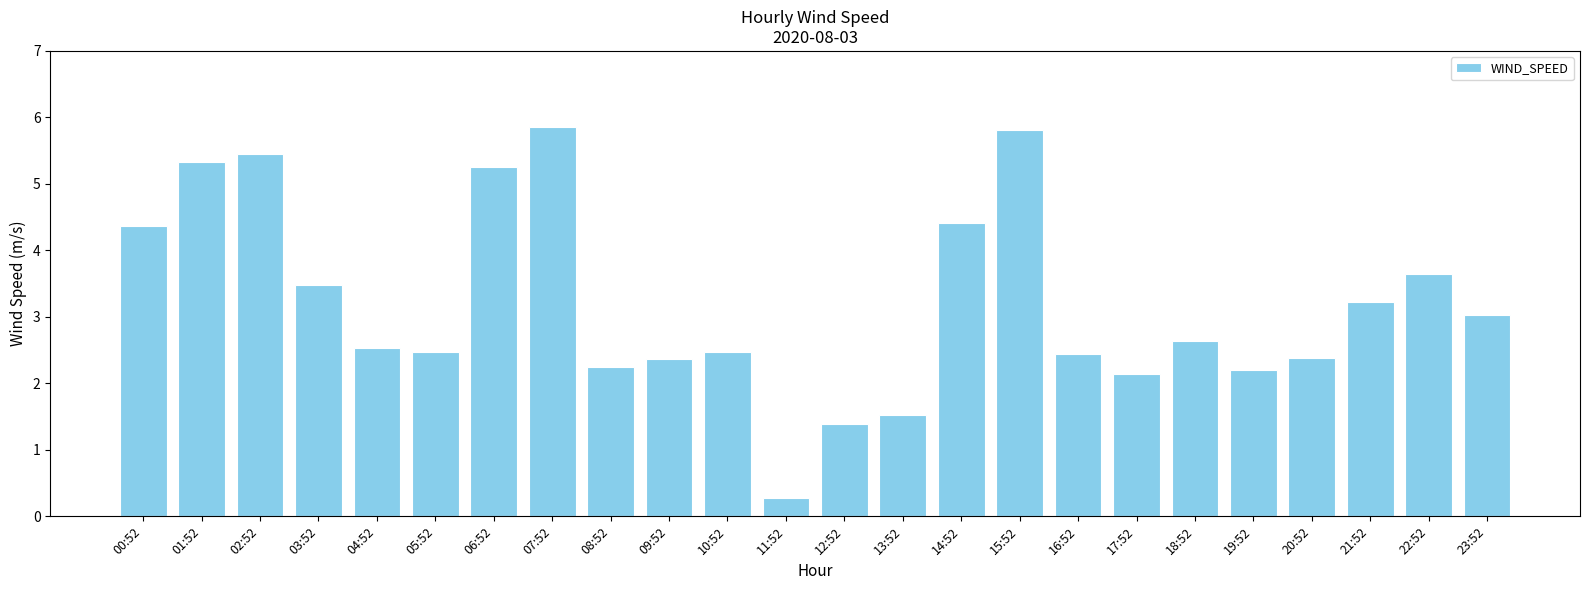

What position from the left is 07:52?

8